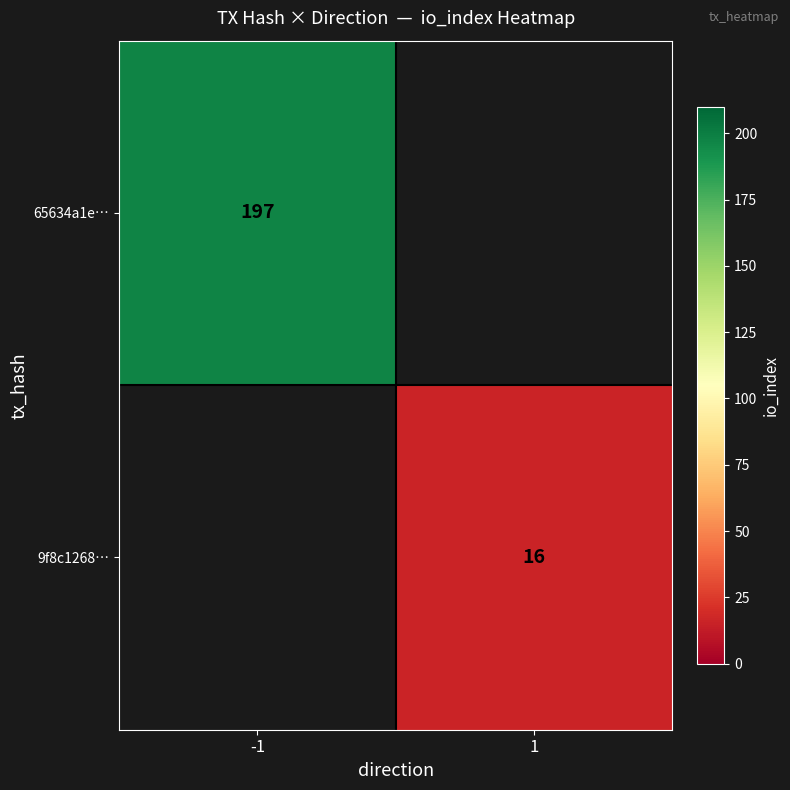

Is the value of 65634a1e… at -1 greater than the value of 9f8c1268… at 1?

Yes